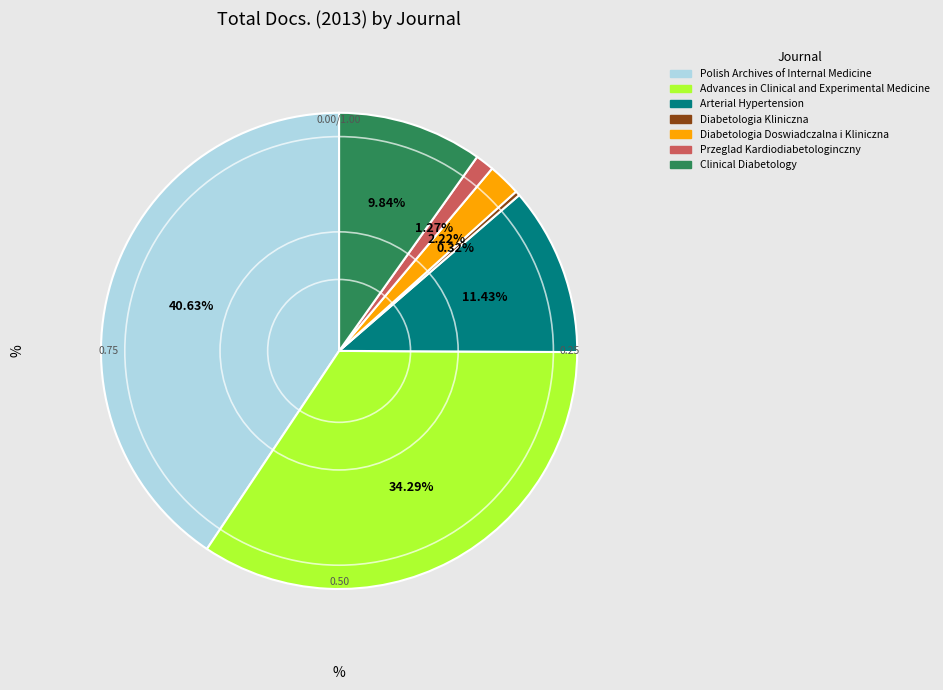

Between Diabetologia Kliniczna and Polish Archives of Internal Medicine, which is larger?

Polish Archives of Internal Medicine